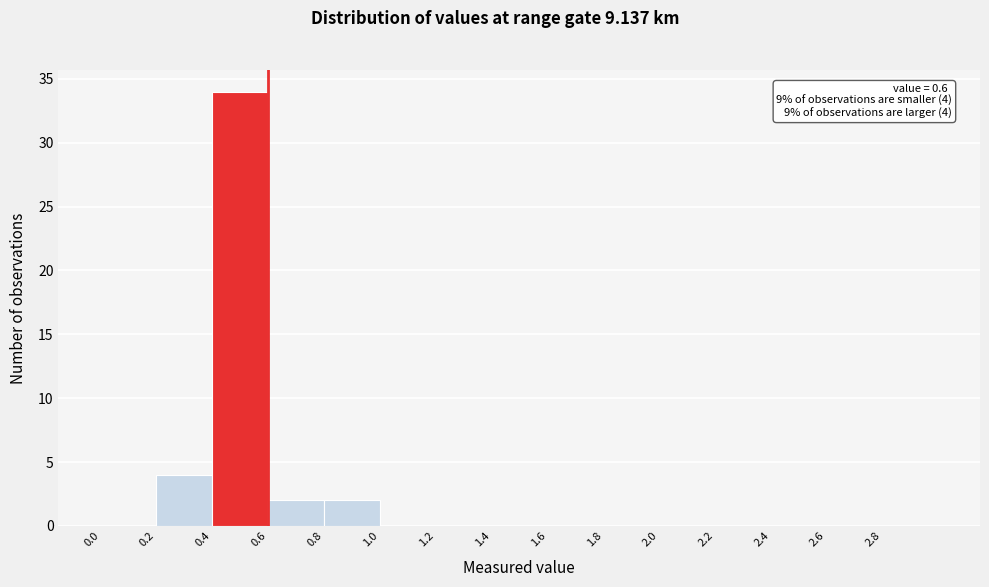

Which range on the x-axis has the tallest bar?

0.4 to 0.6